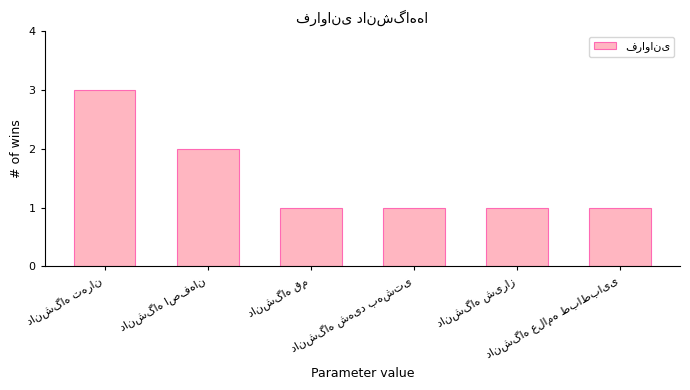

What is the minimum value shown in the chart?

1